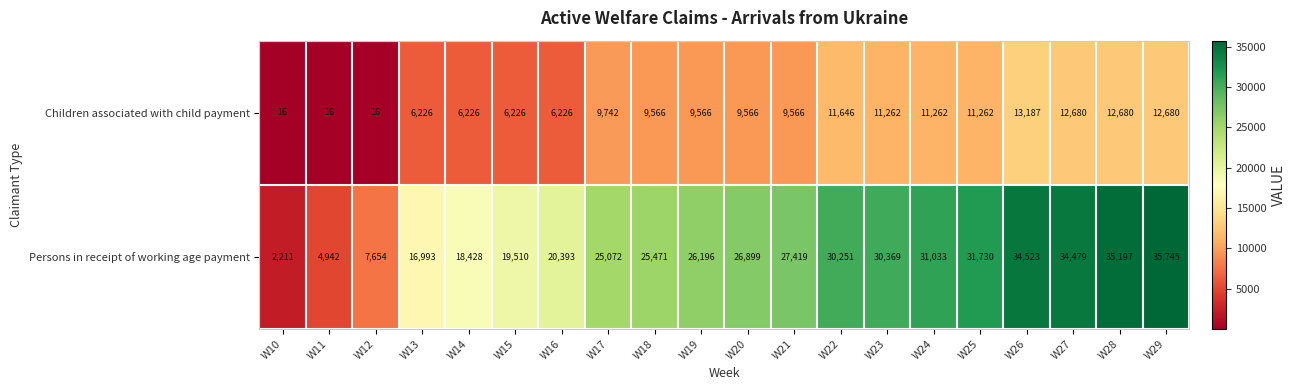

Rank the series by their average value, from highest to lowest.

Persons in receipt of working age payment, Children associated with child payment